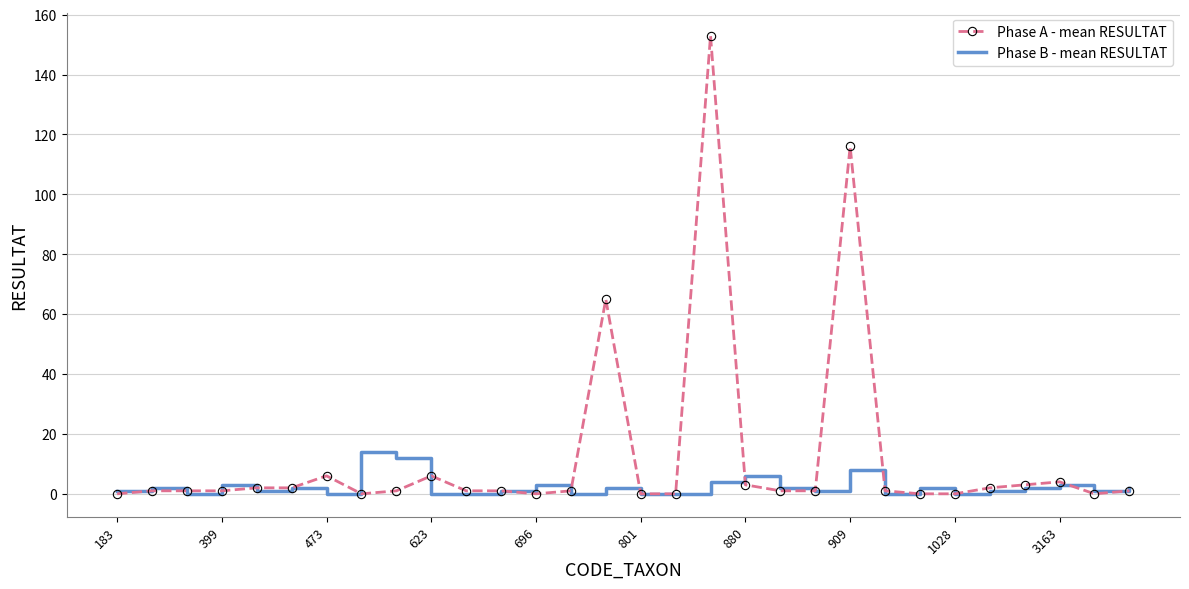

List the series in order of their peak value, highest first.

Phase A - mean RESULTAT, Phase B - mean RESULTAT